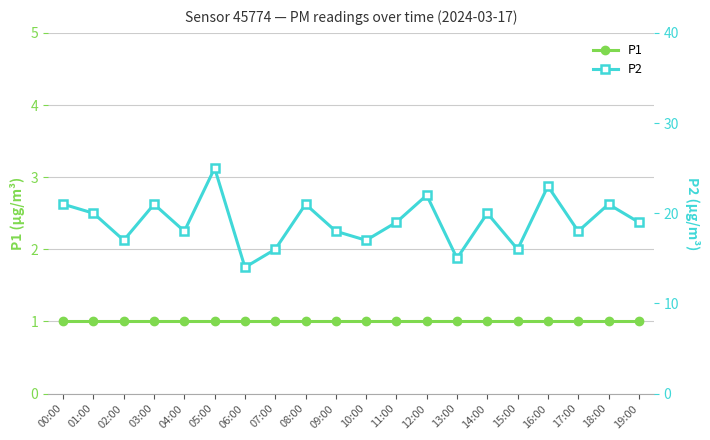

What is the difference between the P2 values at 19:00 and 10:00?

2